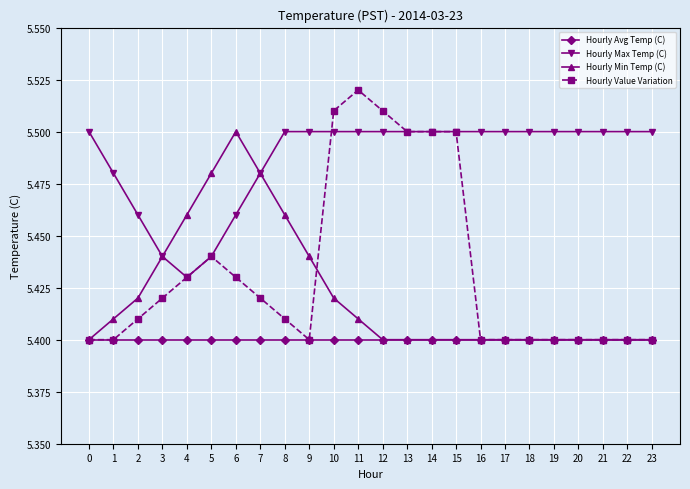

True or false: Hourly Max Temp (C) and Hourly Avg Temp (C) intersect in this chart.

False